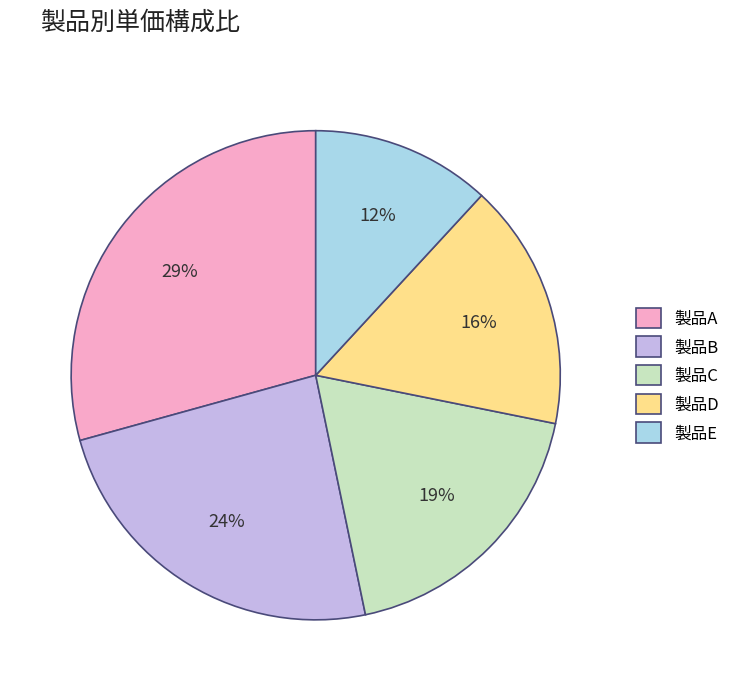

The 製品B slice represents 24% of the pie. True or false?

True